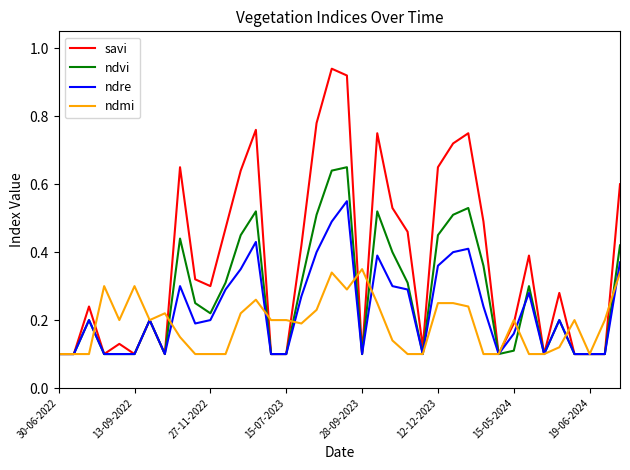

List the series in order of their peak value, lowest first.

ndmi, ndre, ndvi, savi